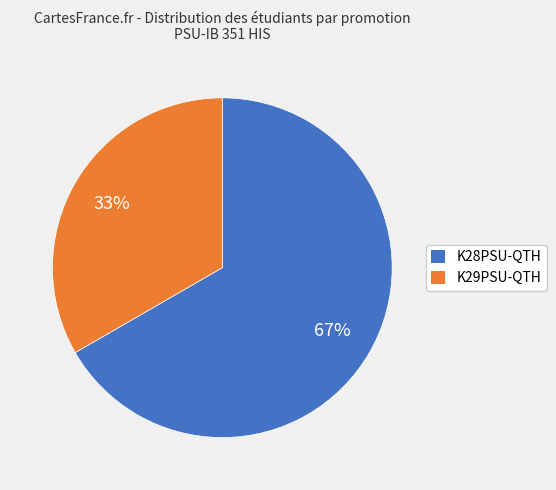

To the nearest percent, what percentage of the pie is K28PSU-QTH?

67%